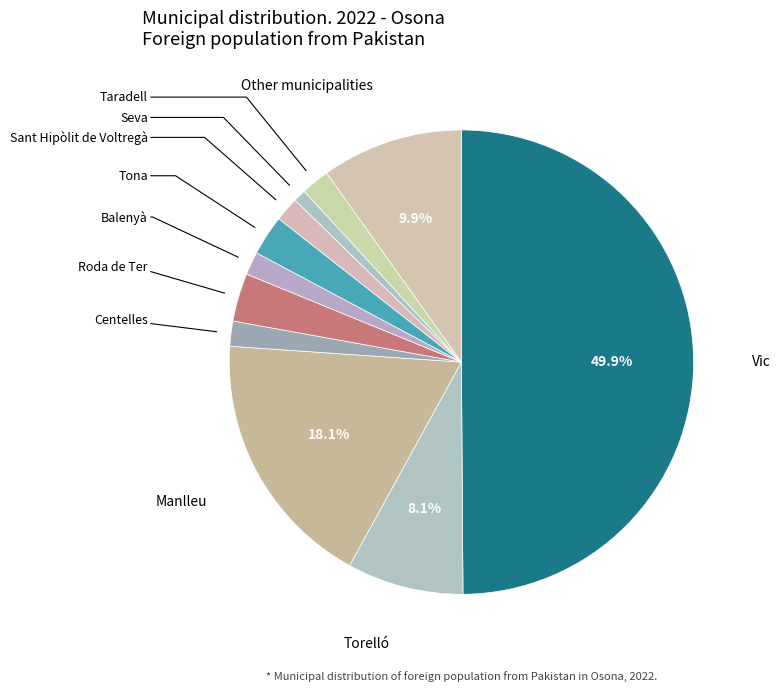

How many slices are in this pie chart?

11